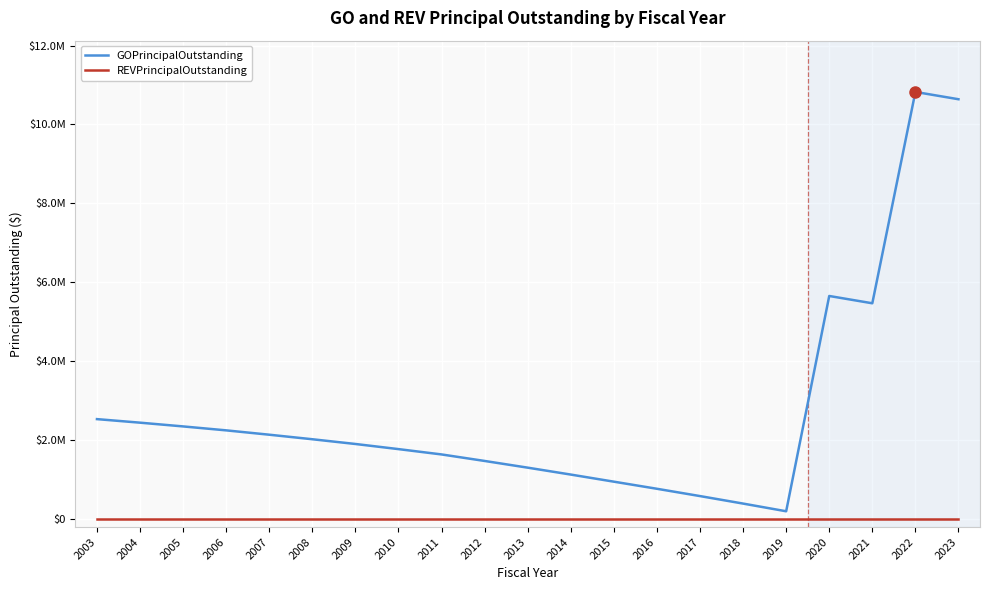

True or false: GOPrincipalOutstanding and REVPrincipalOutstanding cross at least once.

False